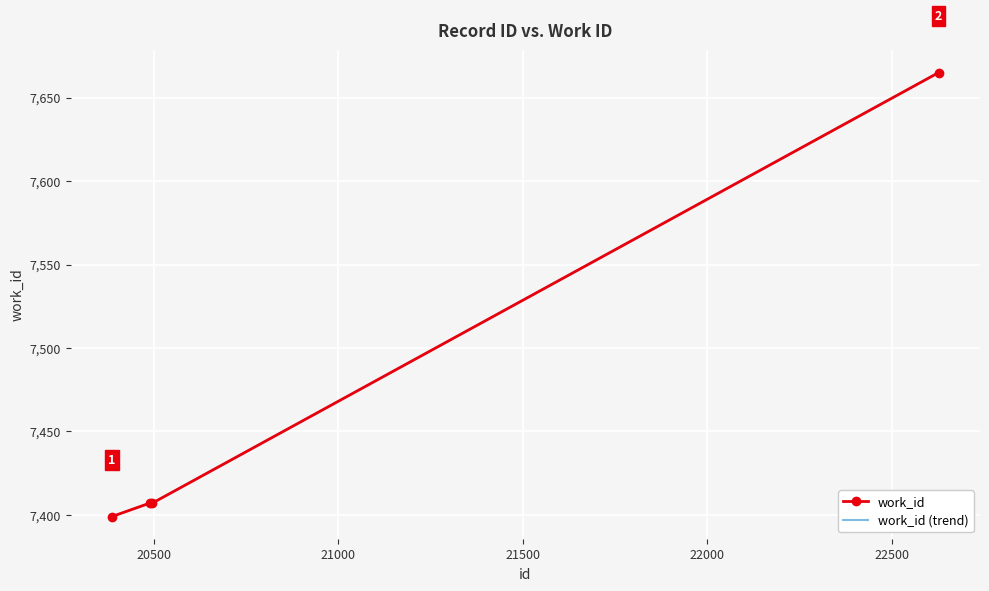

How many values are below 7407?

1